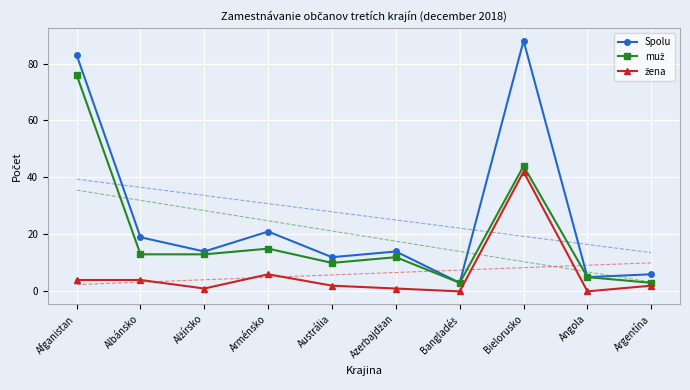

Between Alžírsko and Austrália, which series saw the biggest shift?

muž